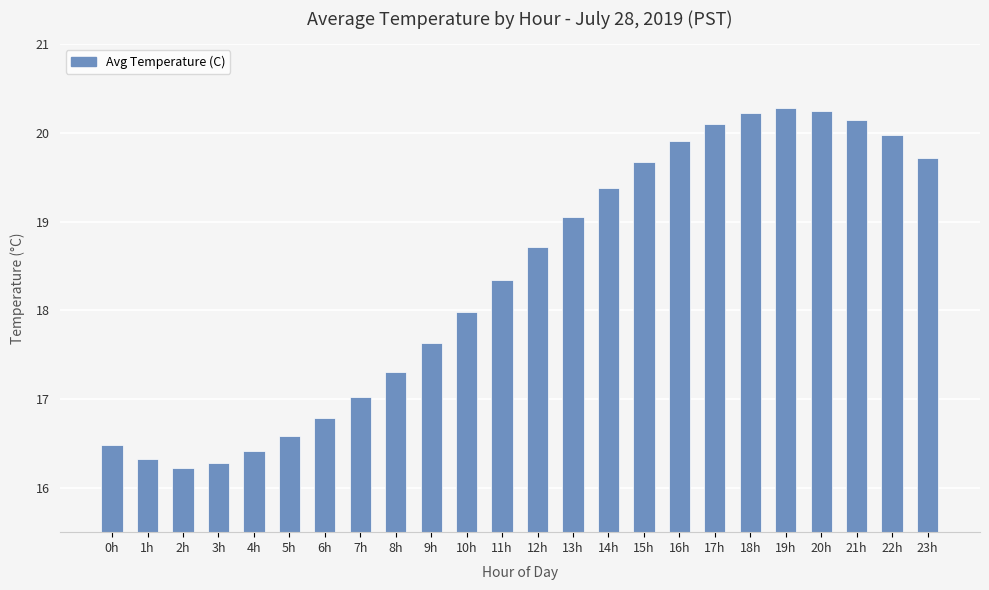

Between 1h and 4h, which is larger?

4h